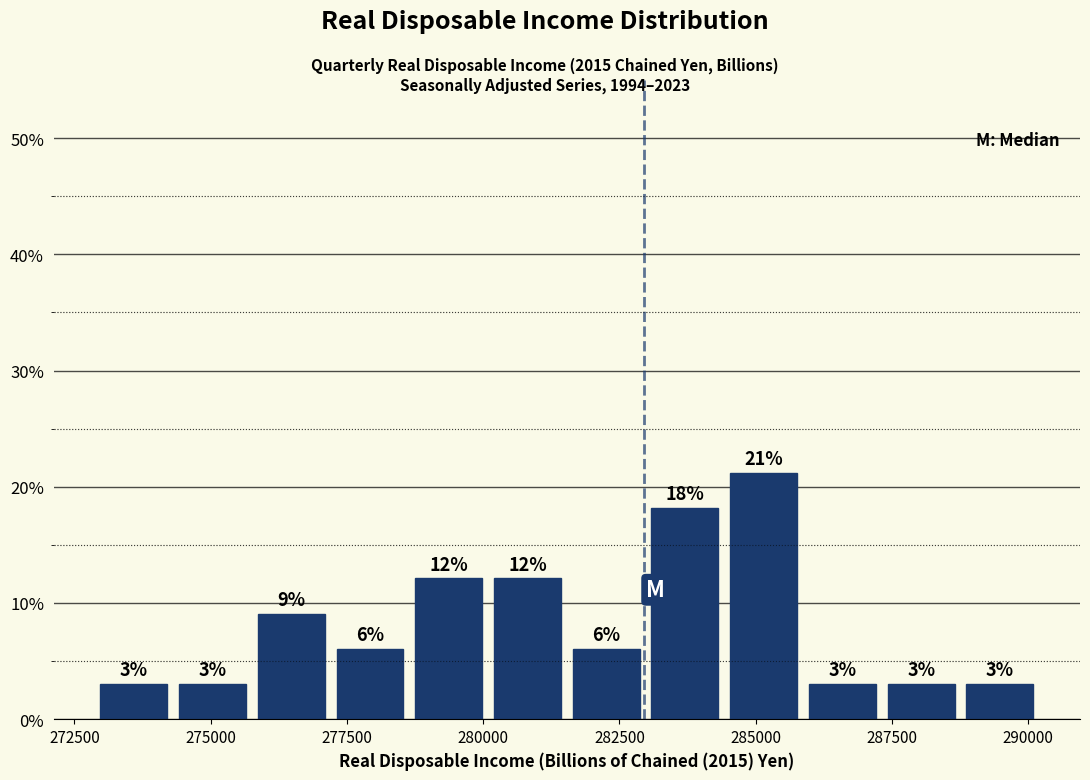

Read against the x-axis, roughly where is the centre of the tallest bar?

285000